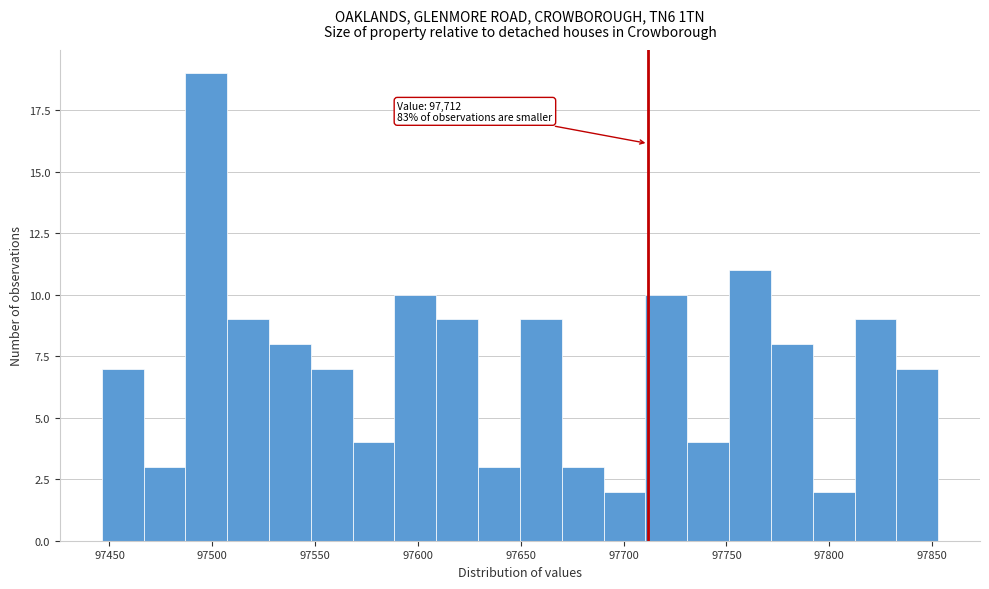

Which range on the x-axis has the tallest bar?

97485 to 97505